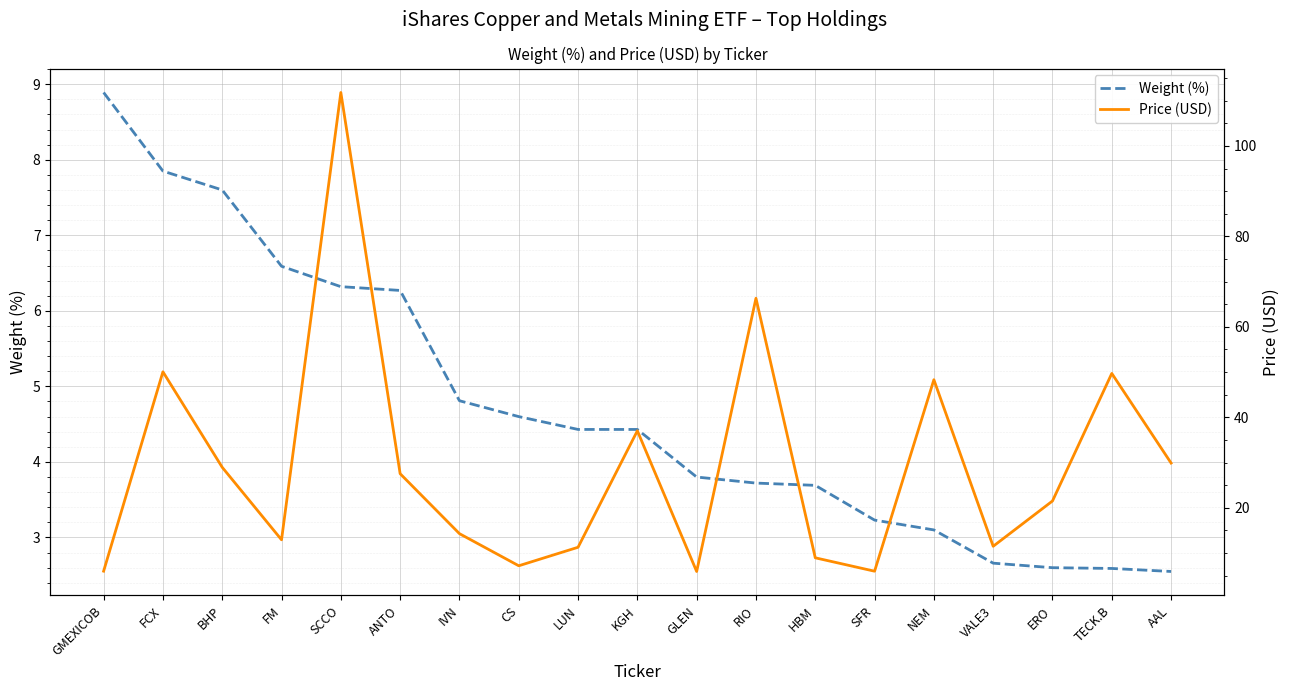

Is the value of Price (USD) at RIO greater than the value of Weight (%) at AAL?

Yes